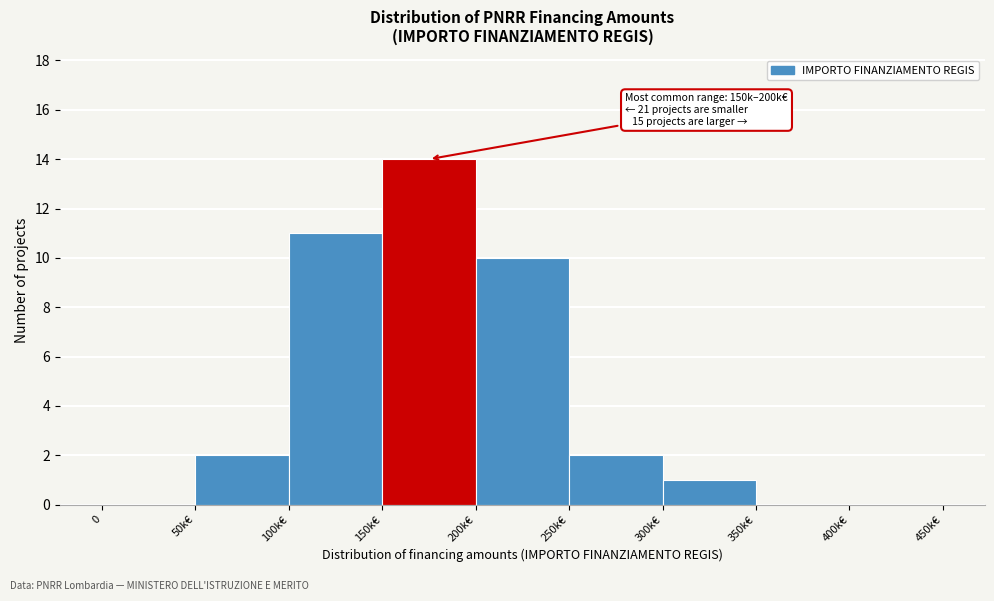

Reading right to left, what are all the values shown in this chart?

400k€=0	350k€=0	300k€=1	250k€=2	200k€=10	150k€=14	100k€=11	50k€=2	0=0